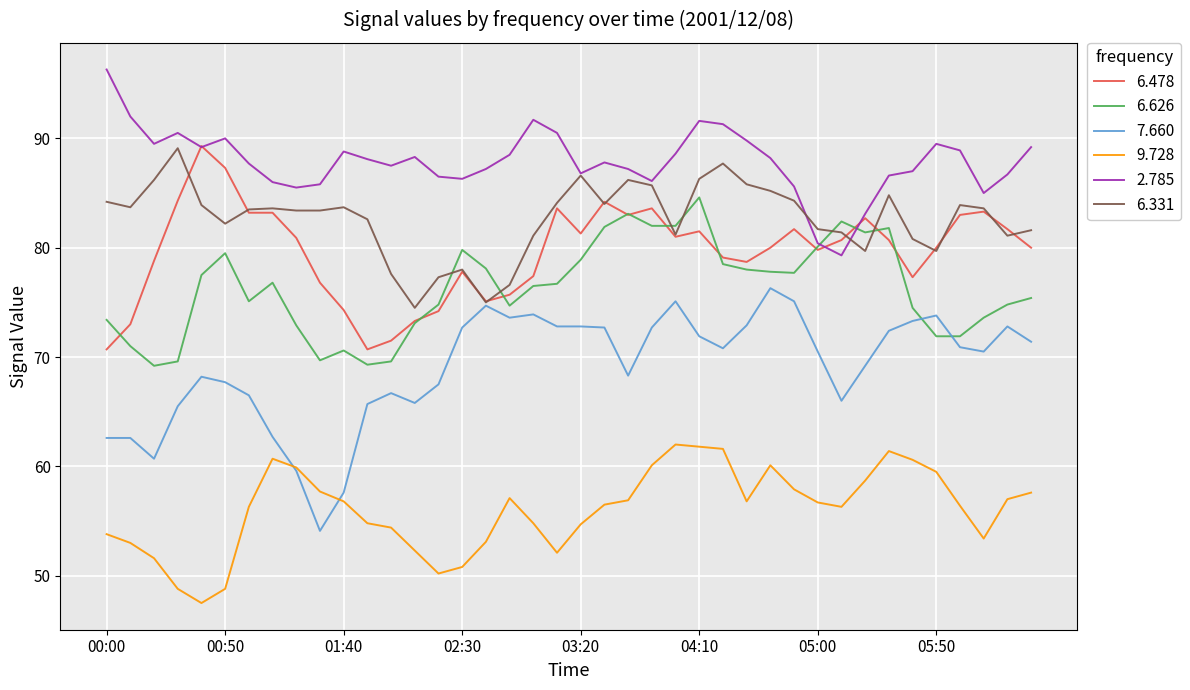

What is the highest value of the 9.728 series?

62.0